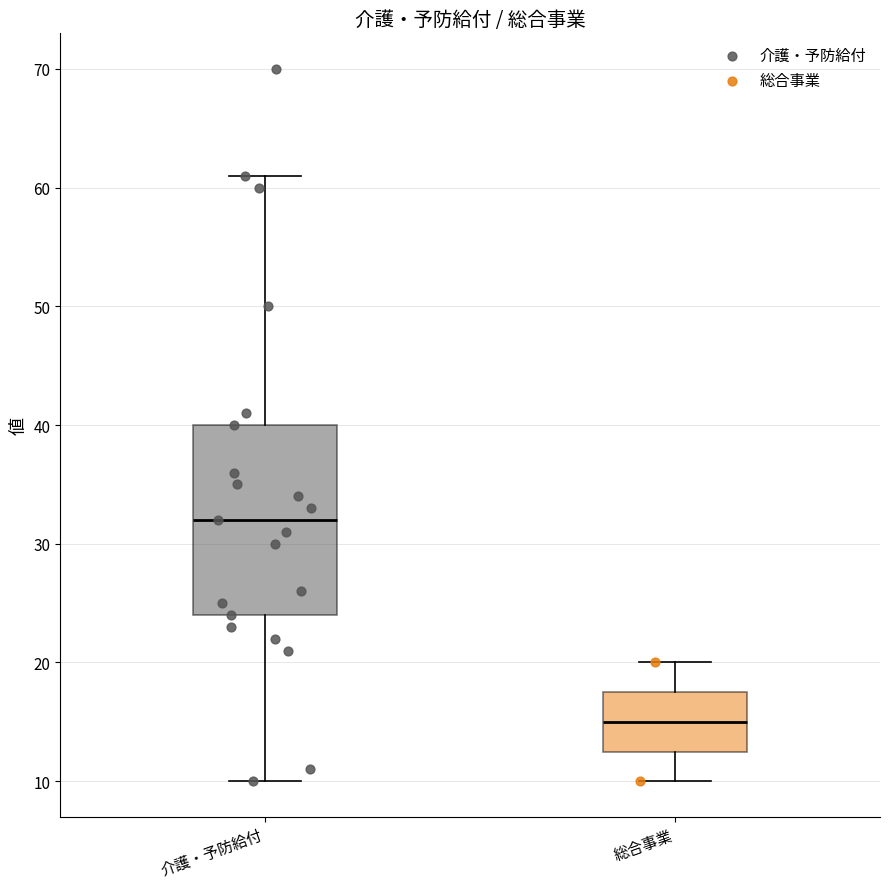

Where is the lower edge of the box for 介護・予防給付 on the y-axis? The values are not printed on the chart, so give them approximately, as read against the axis.

24